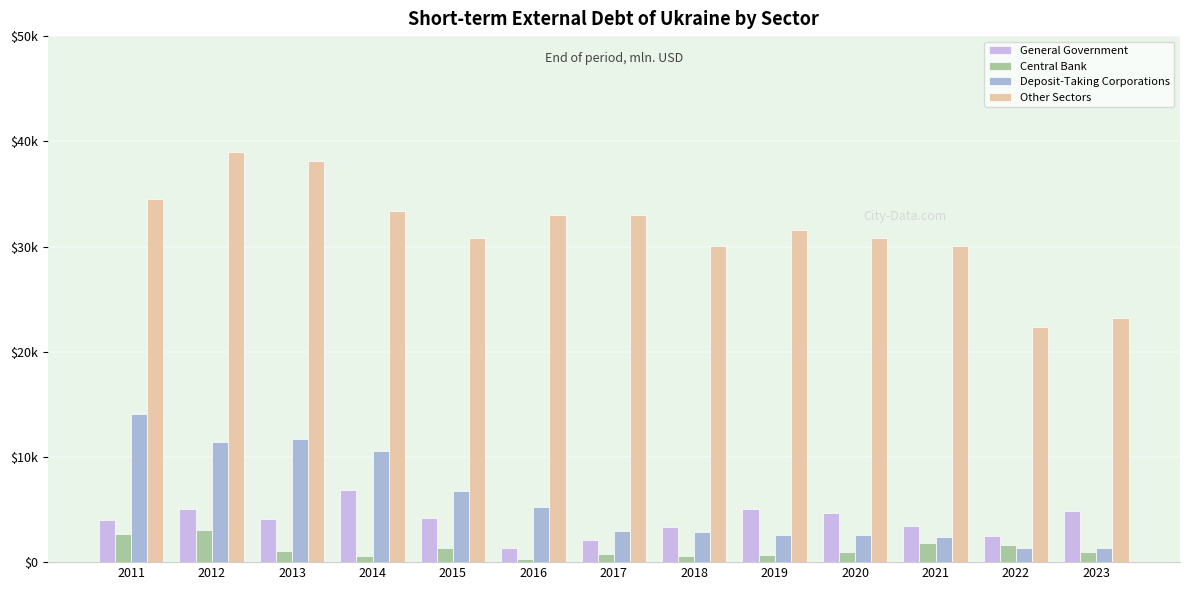

The Deposit-Taking Corporations series shows 17963 at 2012. True or false?

False